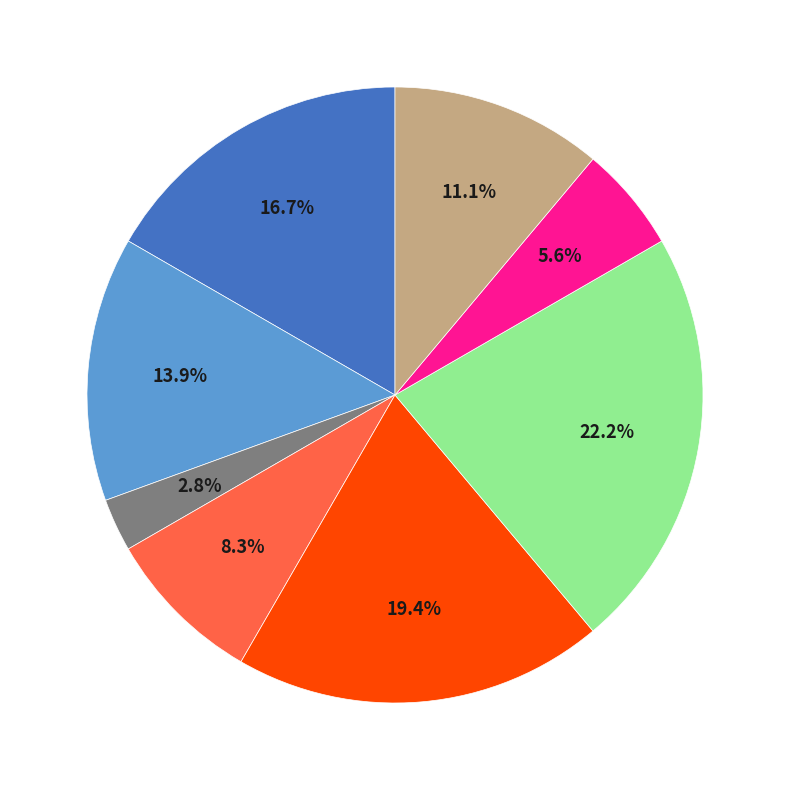

Is there a majority slice in this chart?

No